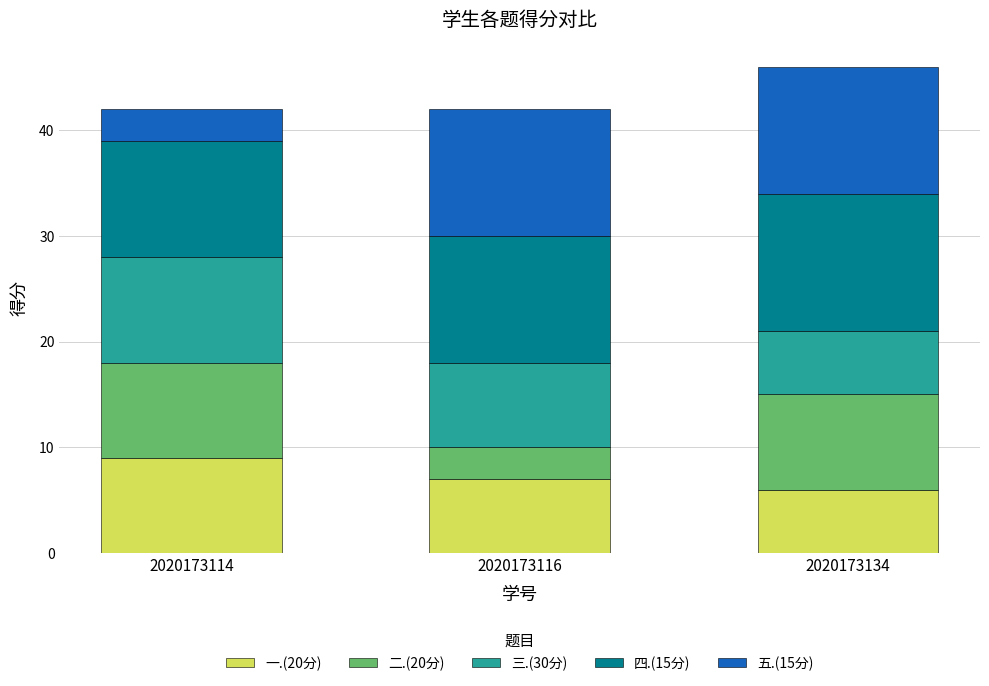

What is the total value across all series at 2020173114?

42